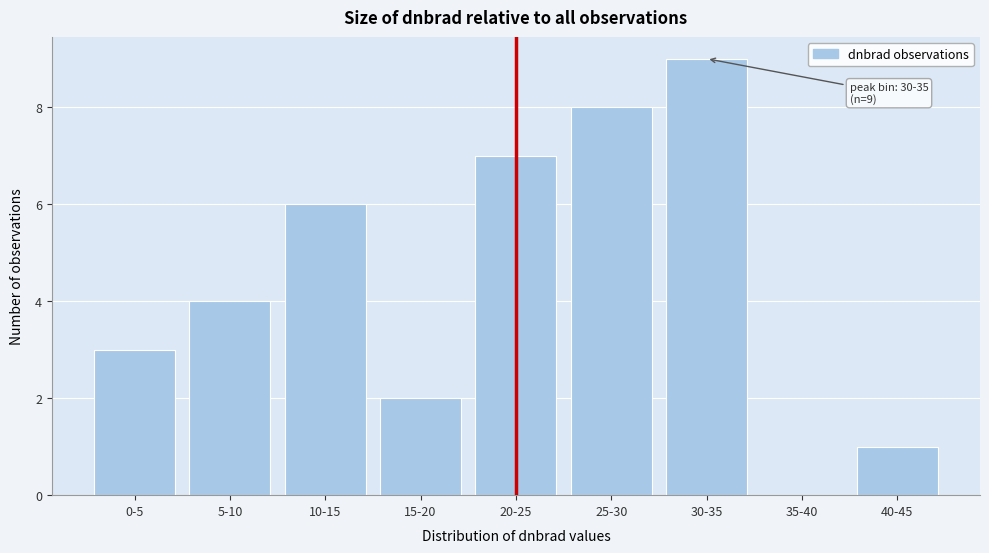

Reading left to right, what are all the values shown in this chart?

0-5=3	5-10=4	10-15=6	15-20=2	20-25=7	25-30=8	30-35=9	35-40=0	40-45=1